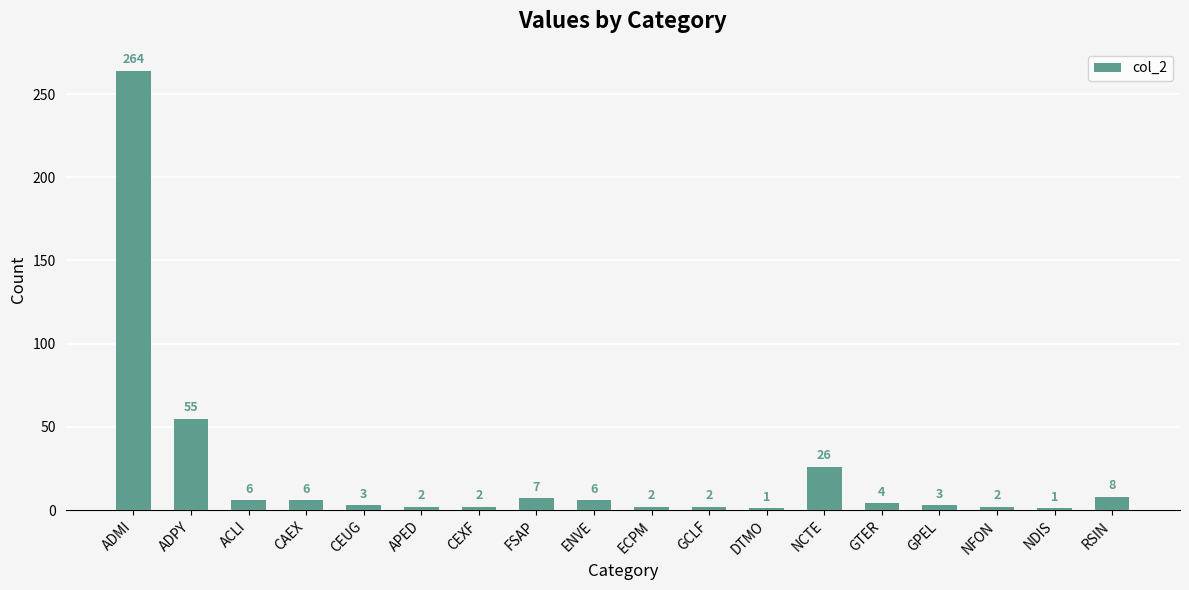

What is the change in value from ADPY to GPEL?

-52